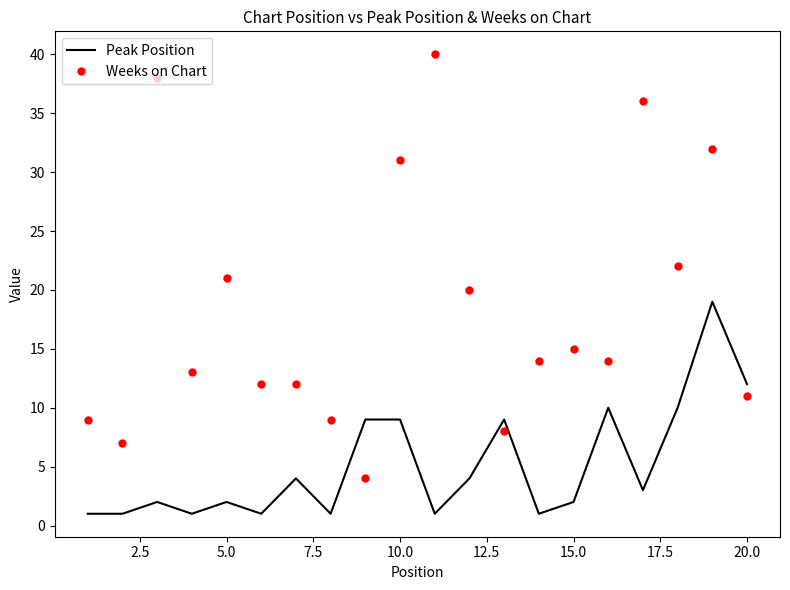

What are all the series names shown in the legend?

Peak Position, Weeks on Chart